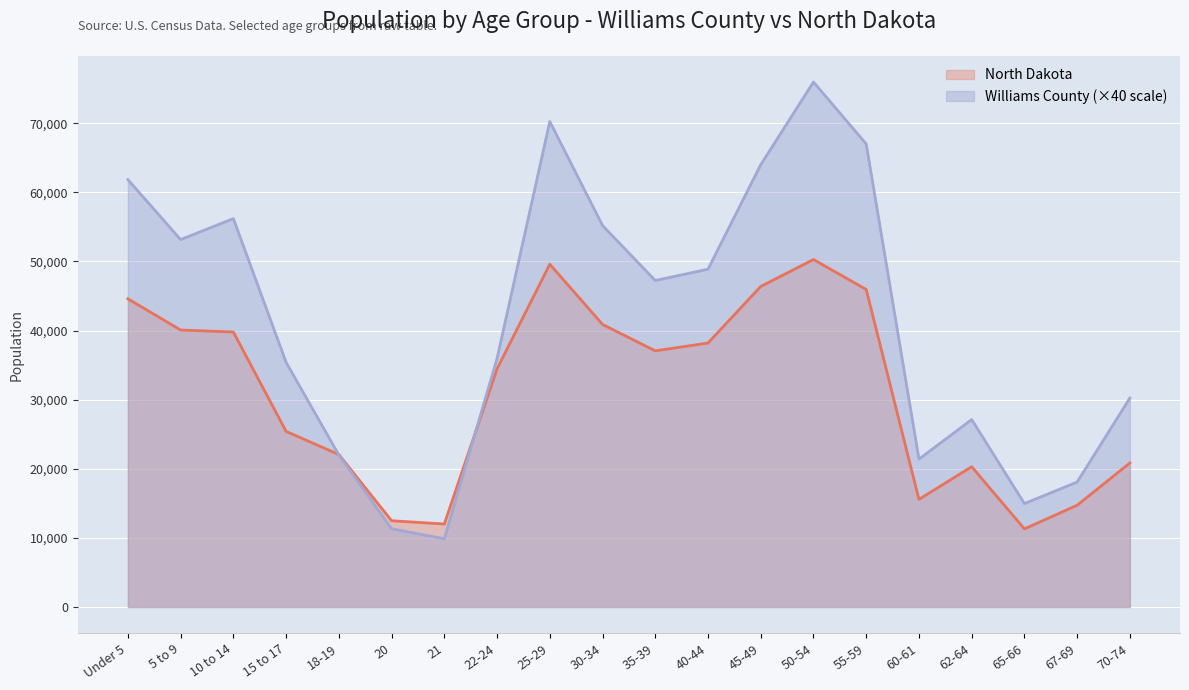

What is the spread (max minus min) of values at 15 to 17?

9990